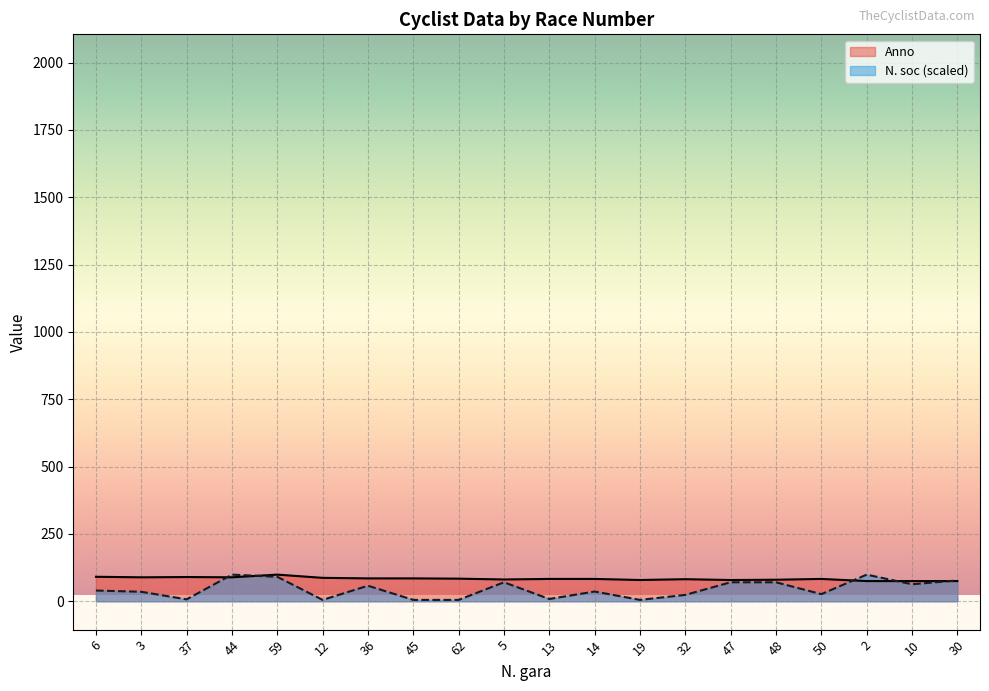

In N. soc, how many points are lower than both neighbors (excluding endpoints)?

6